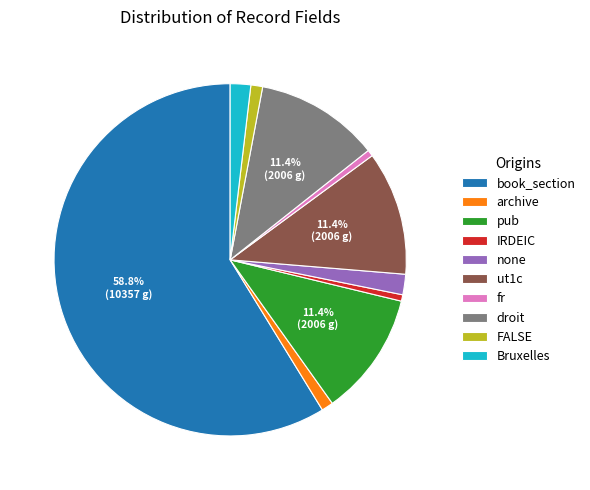

Approximately how many times larger is the value at FALSE compared to droit?

0.1